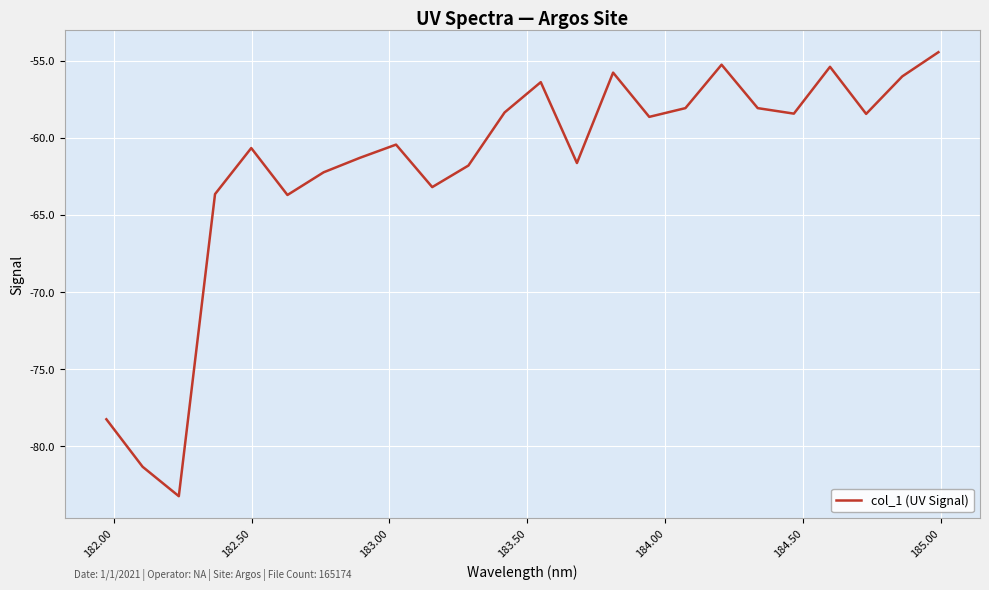

What is the maximum value shown in the chart?

-54.5